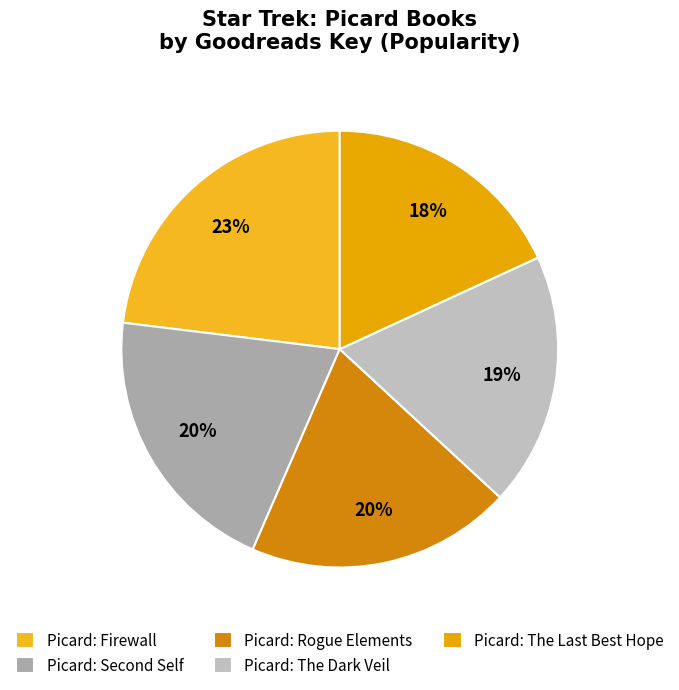

How many slices are in this pie chart?

5